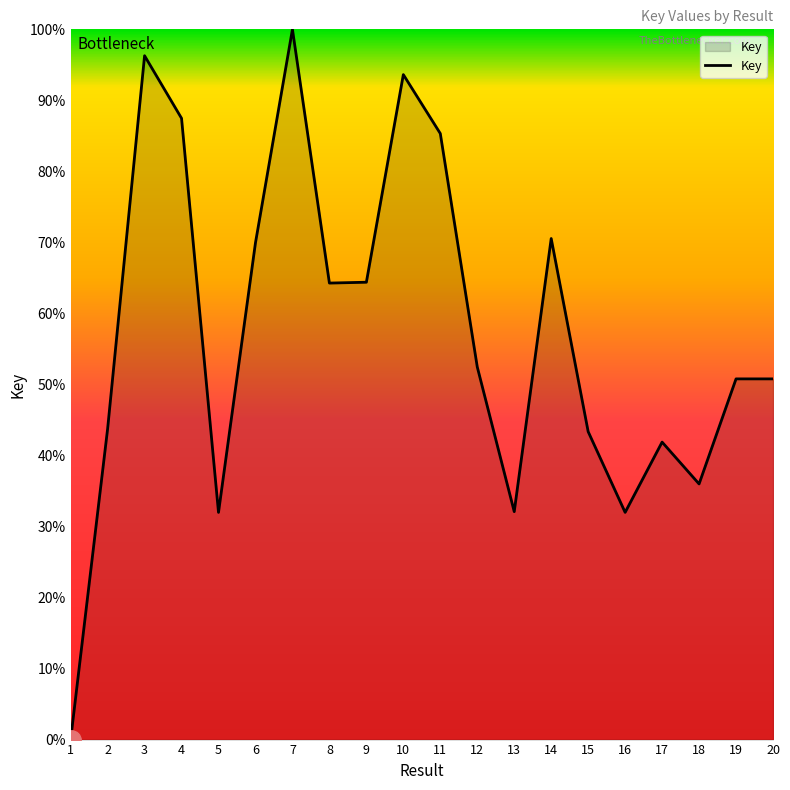

True or false: there are more than 1 points higher than both neighbors.

True